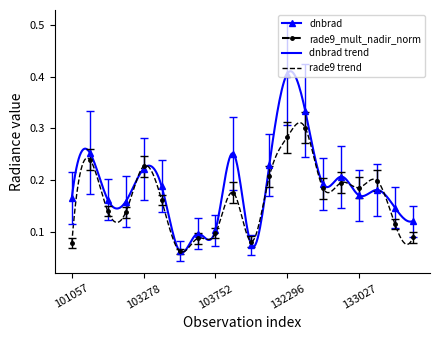

True or false: dnbrad has more than 0 interior local peaks.

True